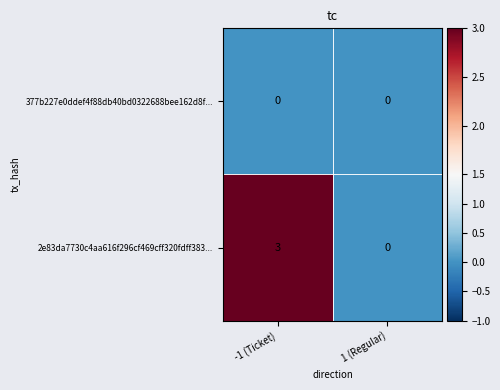

What is the sum of all 2e83da7730c4aa616f296cf469cff320fdff383... values?

3